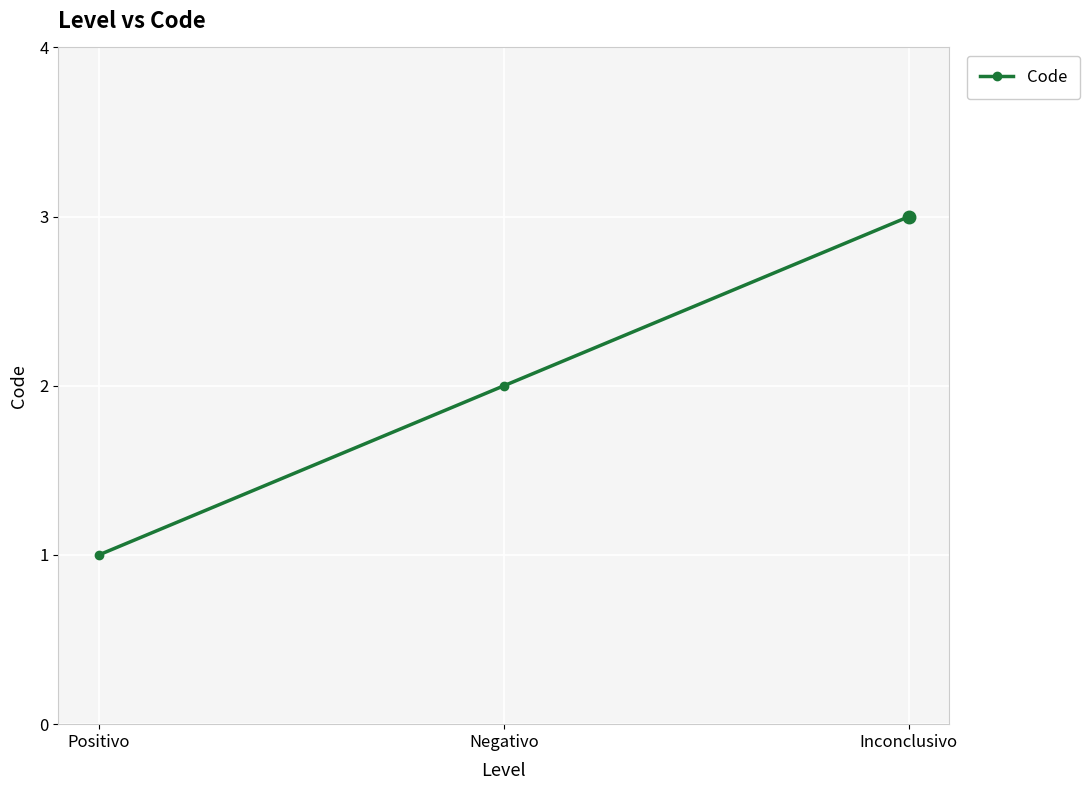

Reading right to left, transcribe all the data shown in this chart.

3	2	1